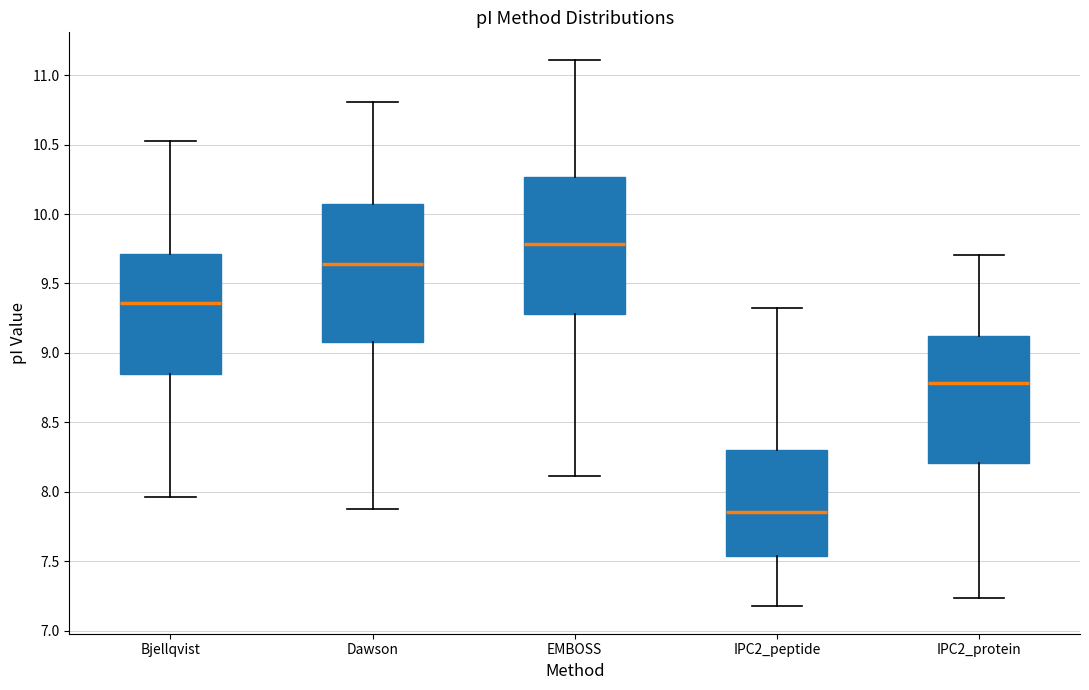

Reading left to right, transcribe this box plot: for each box, give where its median line is, the range the box spans, and where its two whiskers end, as read against the y-axis. The values are not printed on the chart, so give them approximately, as read against the axis.

Bjellqvist: median 9.35, box 8.85 to 9.70, whiskers 7.95 to 10.55
Dawson: median 9.65, box 9.10 to 10.10, whiskers 7.90 to 10.80
EMBOSS: median 9.80, box 9.30 to 10.25, whiskers 8.10 to 11.10
IPC2_peptide: median 7.85, box 7.55 to 8.30, whiskers 7.20 to 9.35
IPC2_protein: median 8.80, box 8.20 to 9.10, whiskers 7.25 to 9.70